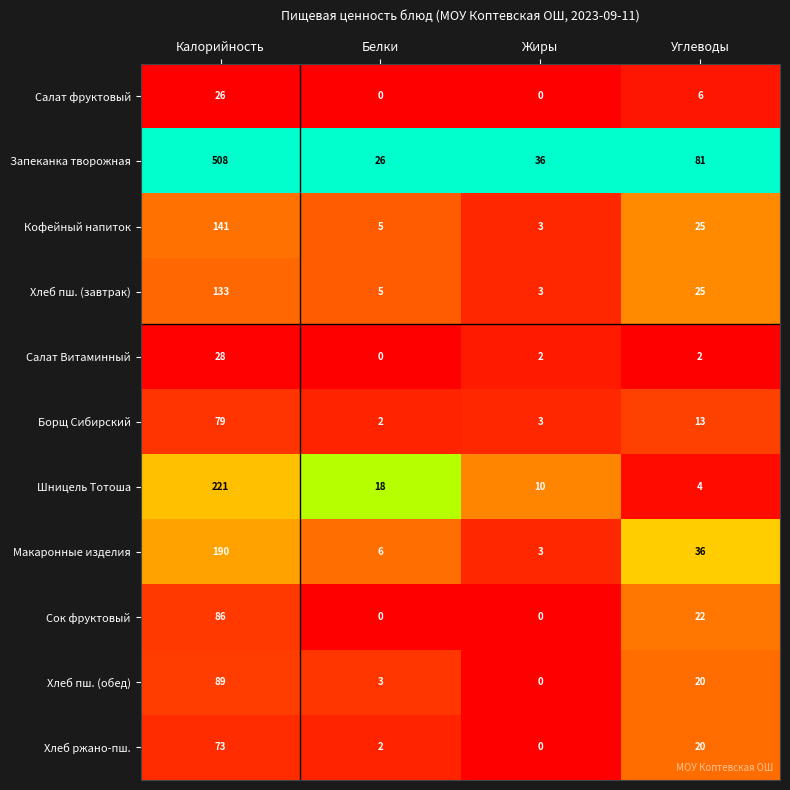

What is the difference between the second highest and second lowest values in the Хлеб пш. (обед) series?

17